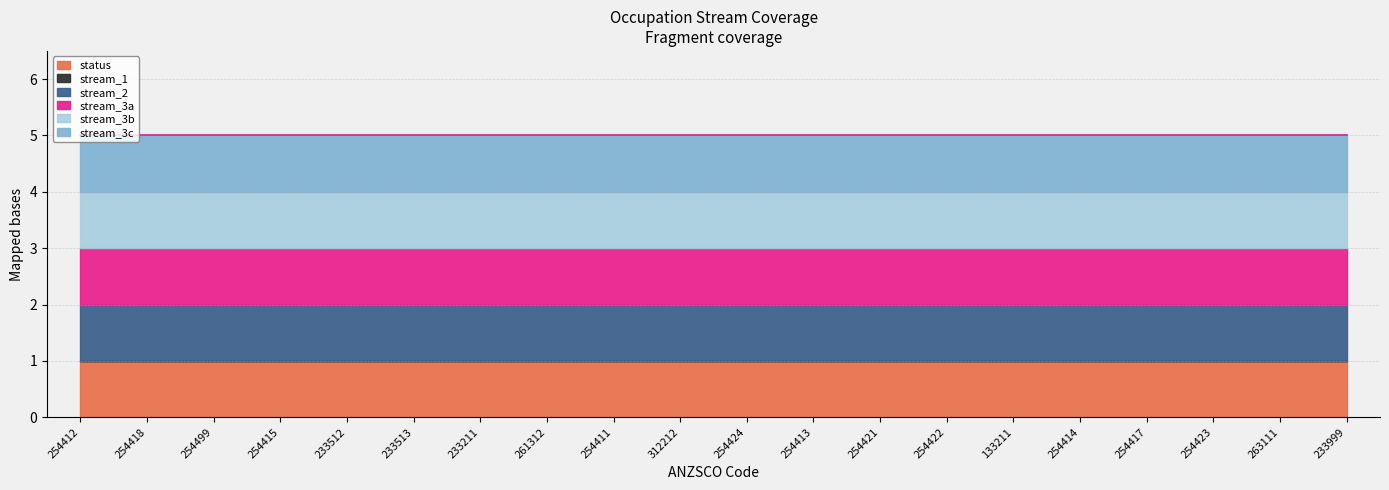

What is the value of the stream_3c point at the 14th from the left?

1